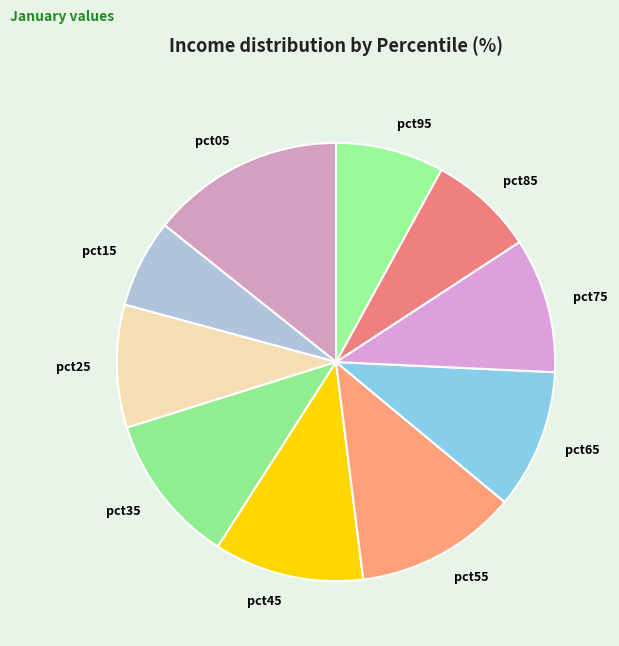

Between pct25 and pct95, which is larger?

pct25